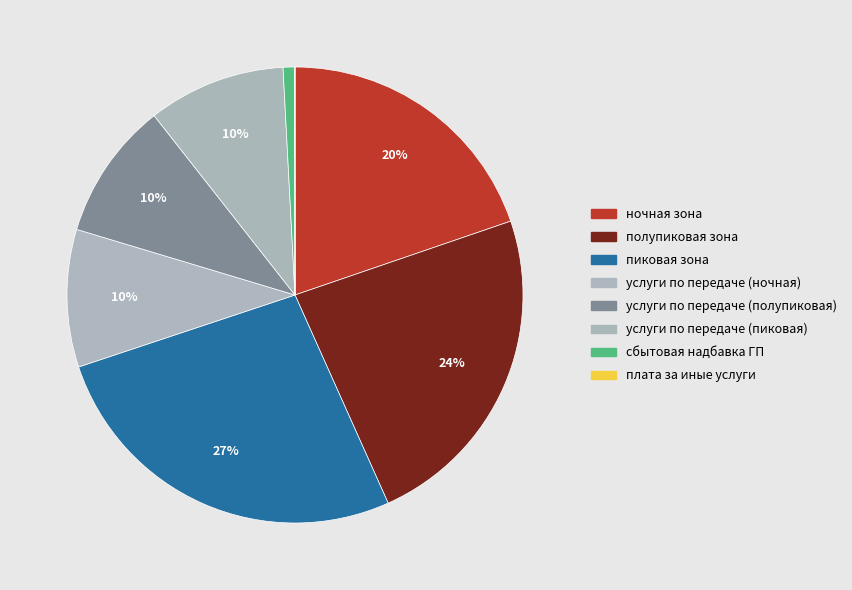

Is there a majority slice in this chart?

No